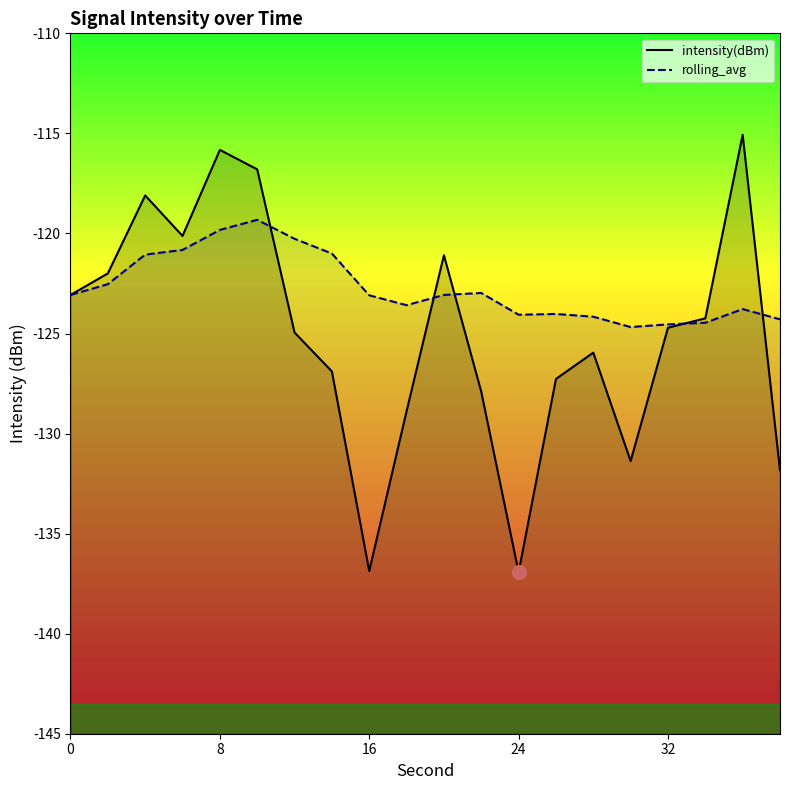

What is the difference between the maximum and minimum values in the rolling_avg series?

5.4